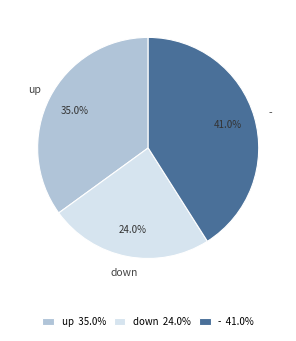

What is the largest slice in the pie chart?

-